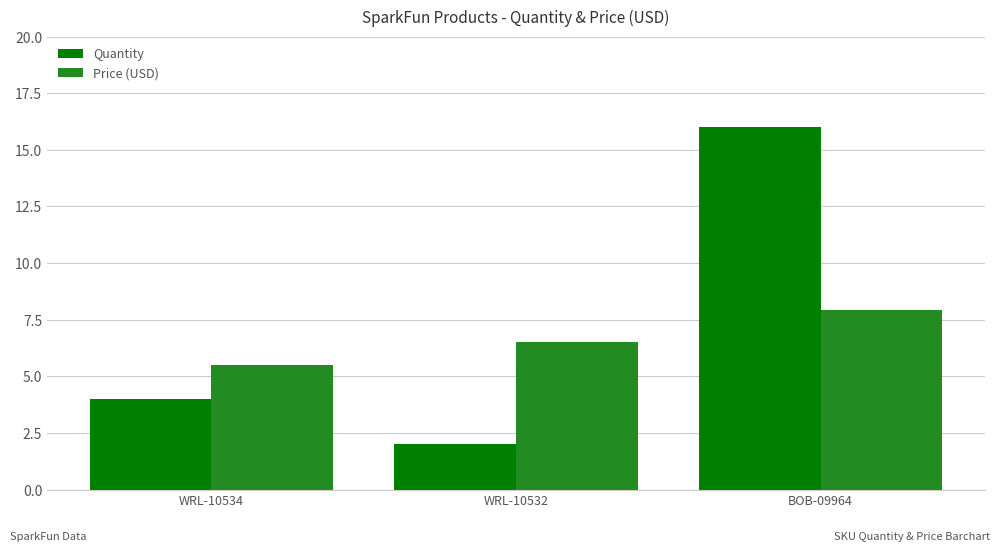

How many bars are there in each group?

2